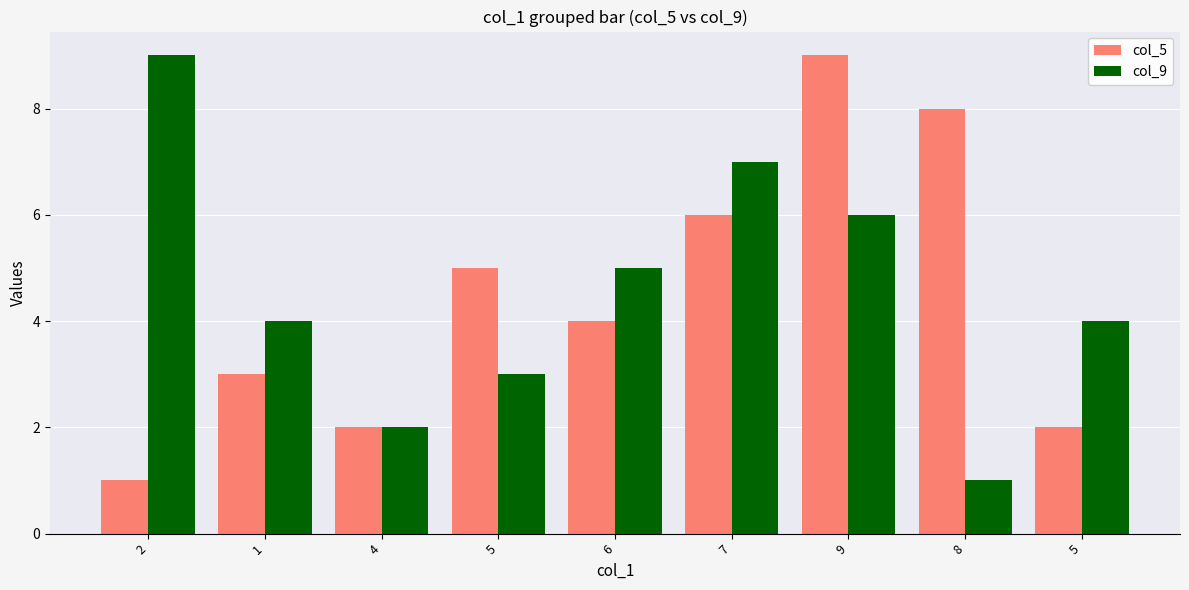

How many bars are there in total?

18